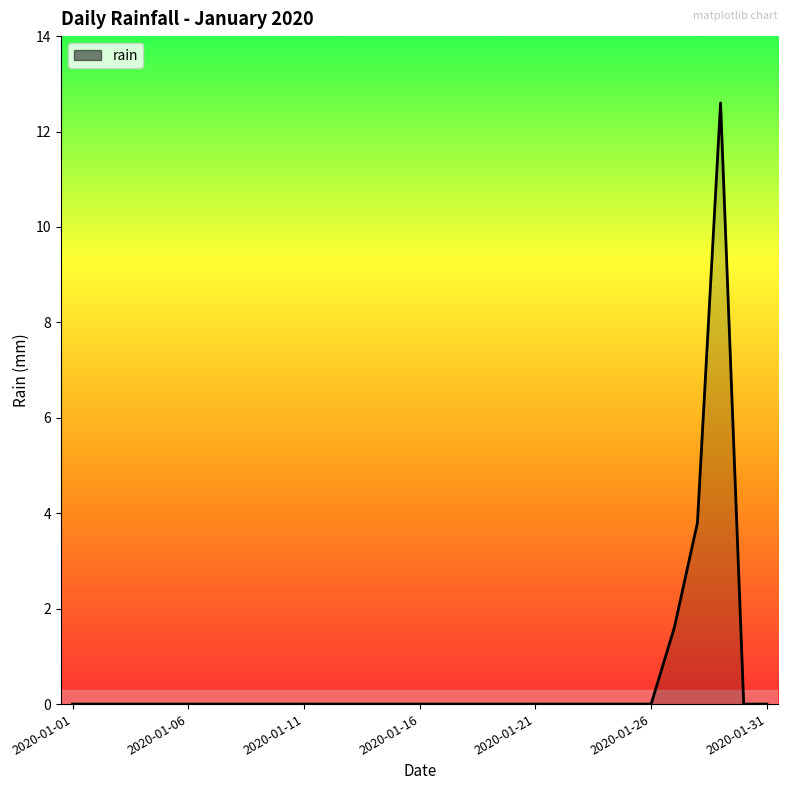

What is the difference between the maximum and minimum values?

12.6